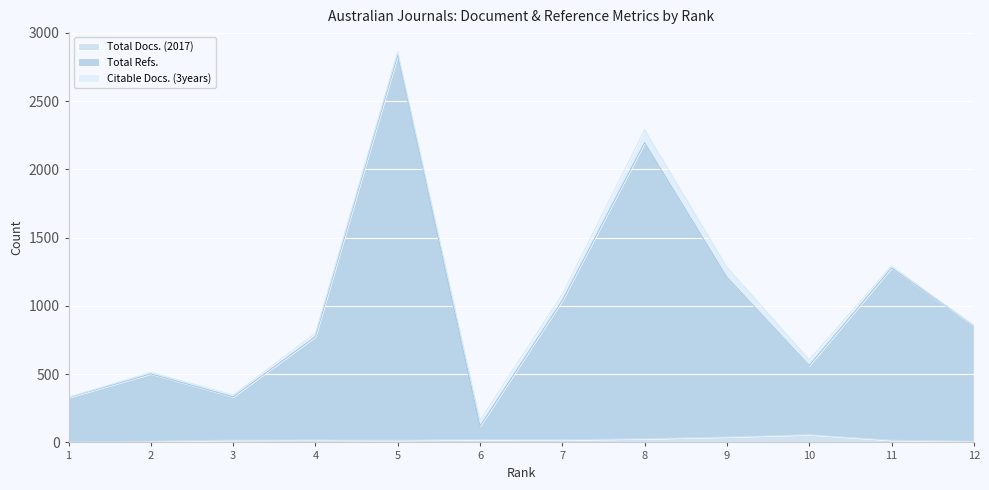

Does the chart display data point markers on the line(s)?

No